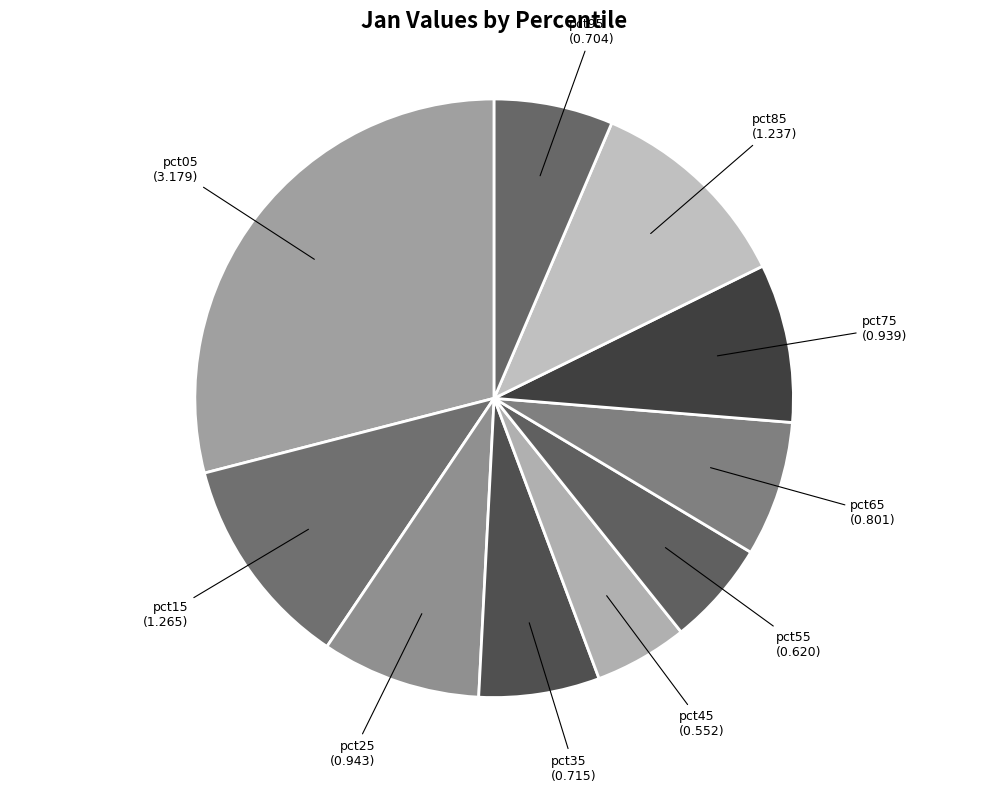

Count the number of slices in the pie.

10